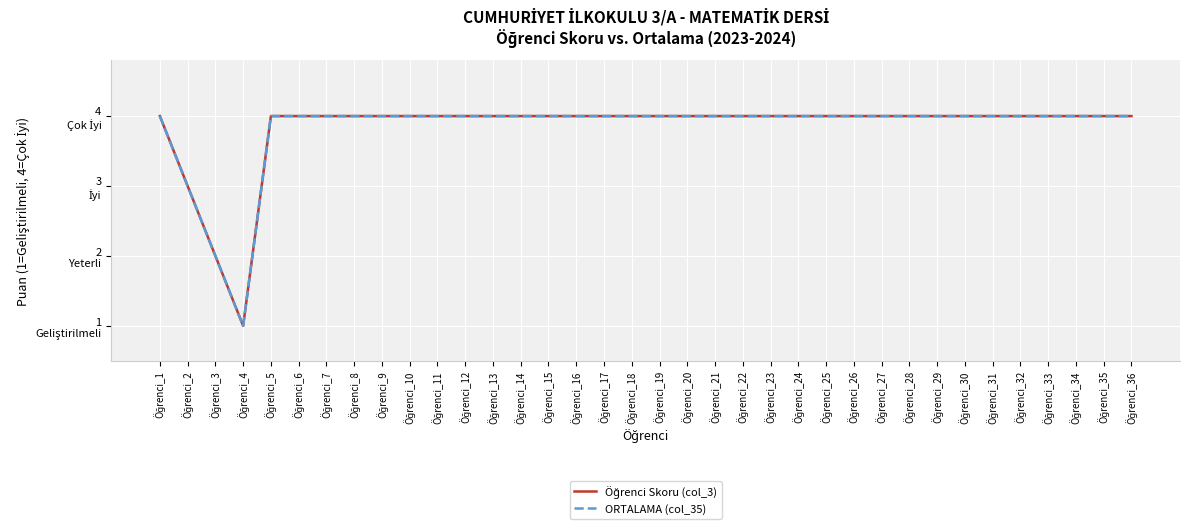

What is the maximum value shown in the chart?

4